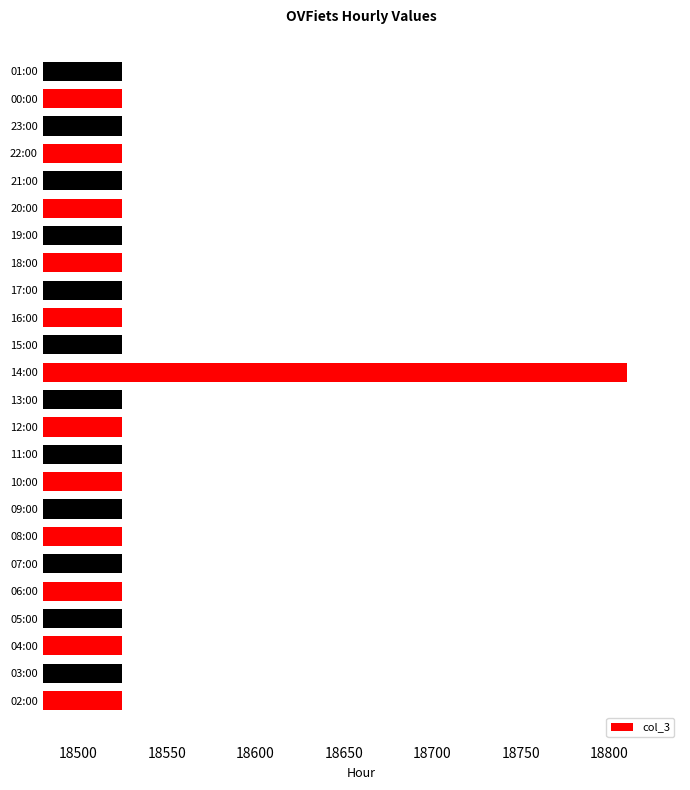

What is the minimum value shown in the chart?

18525